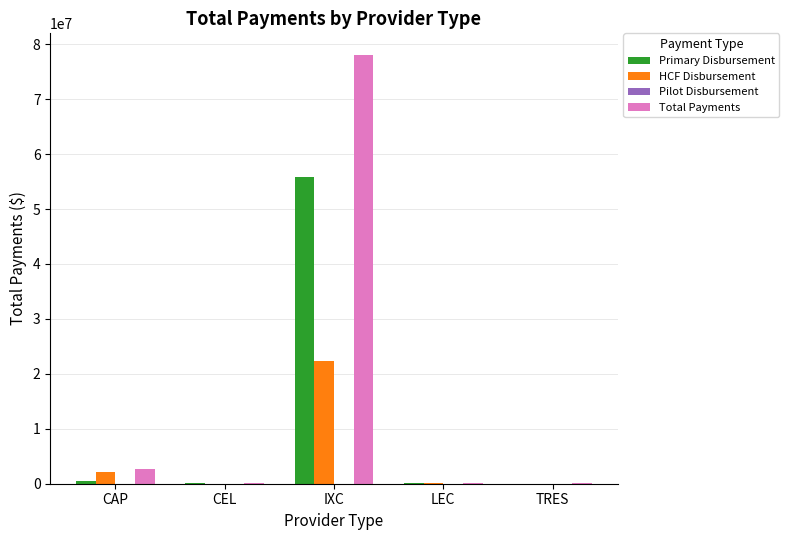

Which series changed the most between IXC and LEC?

Total Payments